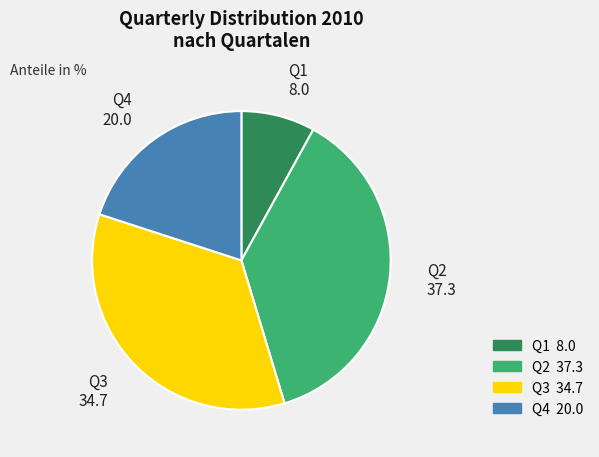

How many slices are in this pie chart?

4